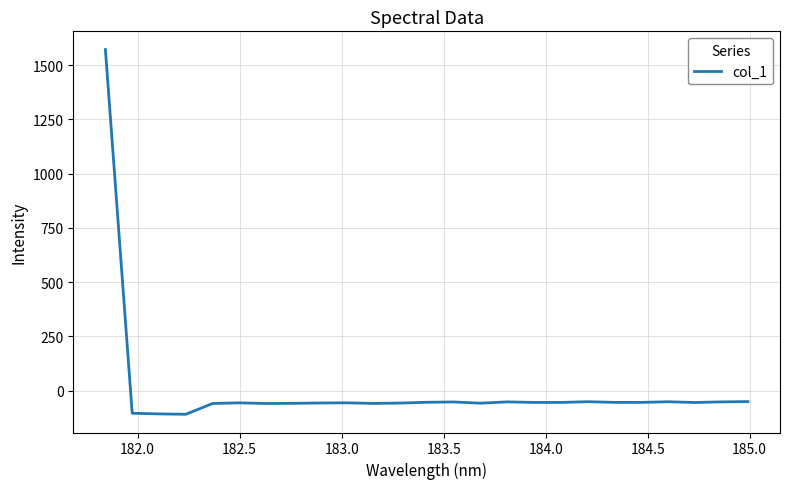

What is the difference between the maximum and minimum values?

1679.9